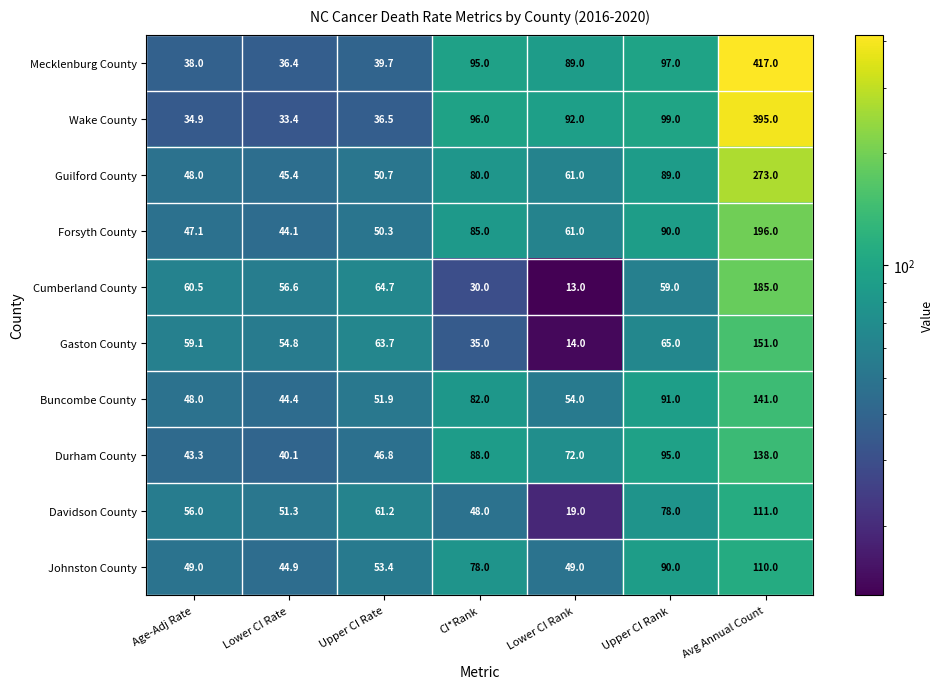

Which series has the largest range (max minus min)?

Mecklenburg County